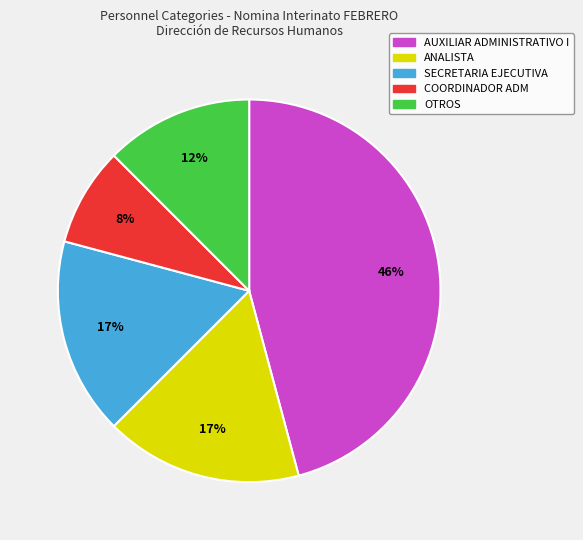

How many slices are in this pie chart?

5